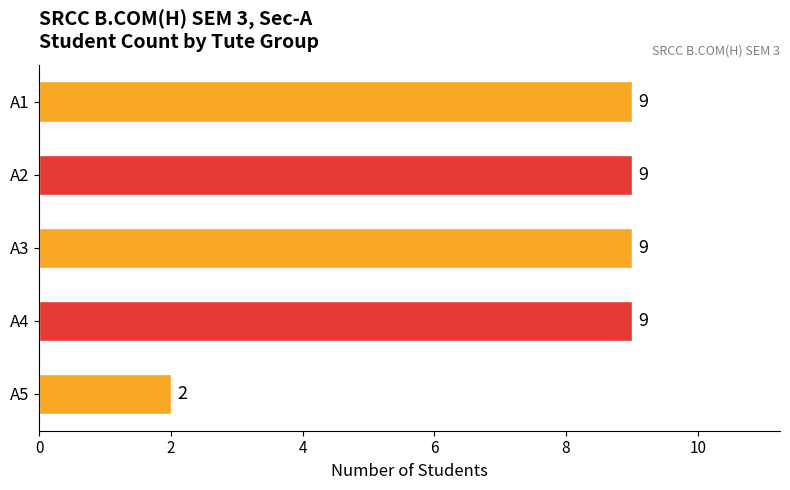

What is the difference between the maximum and minimum values?

7